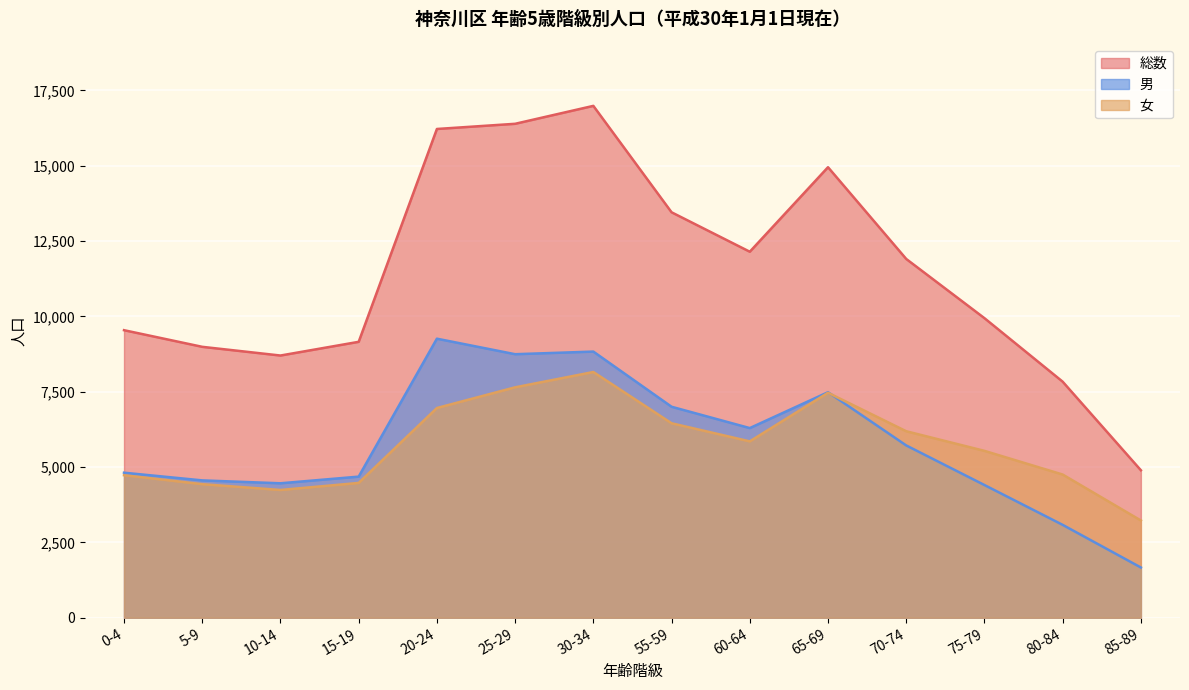

At which category is the sum across all series the highest?

30-34